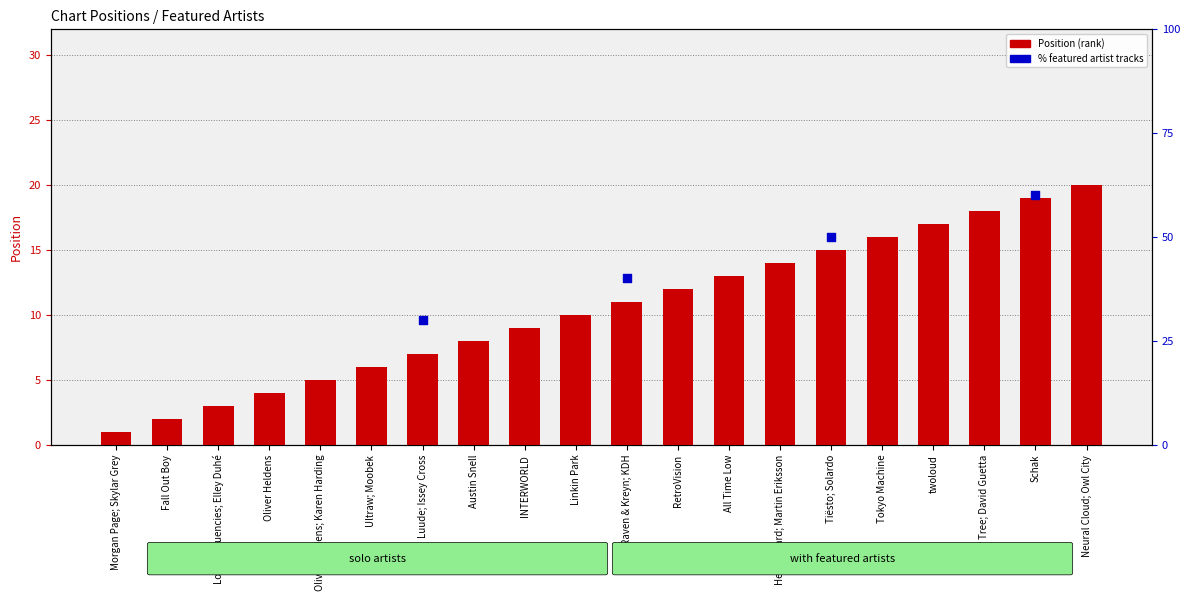

Approximately how many times larger is the value at Heynegaard; Martin Eriksson compared to Morgan Page; Skylar Grey?

14.0